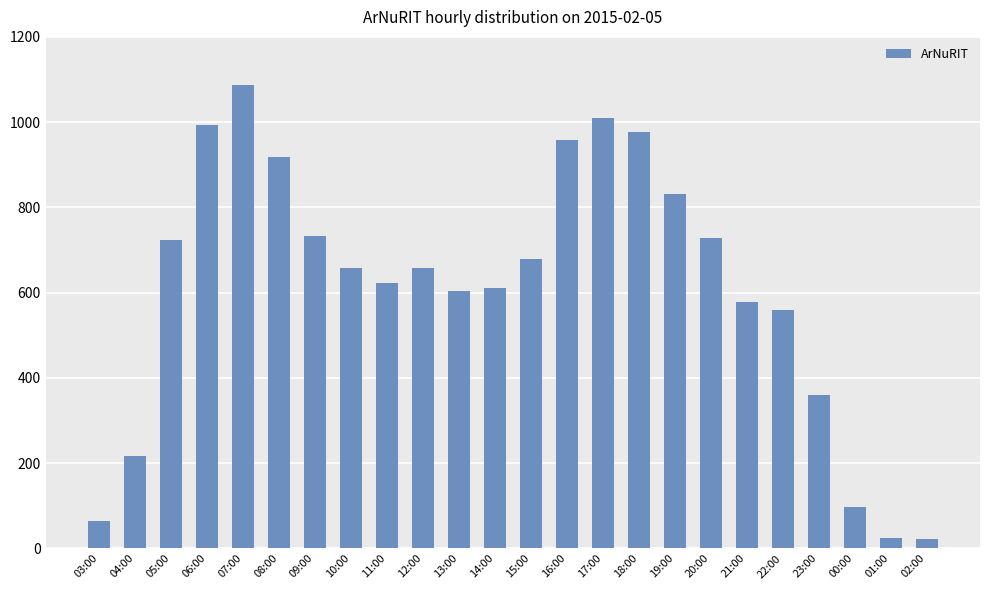

What is the label of the 19th bar from the left?

21:00